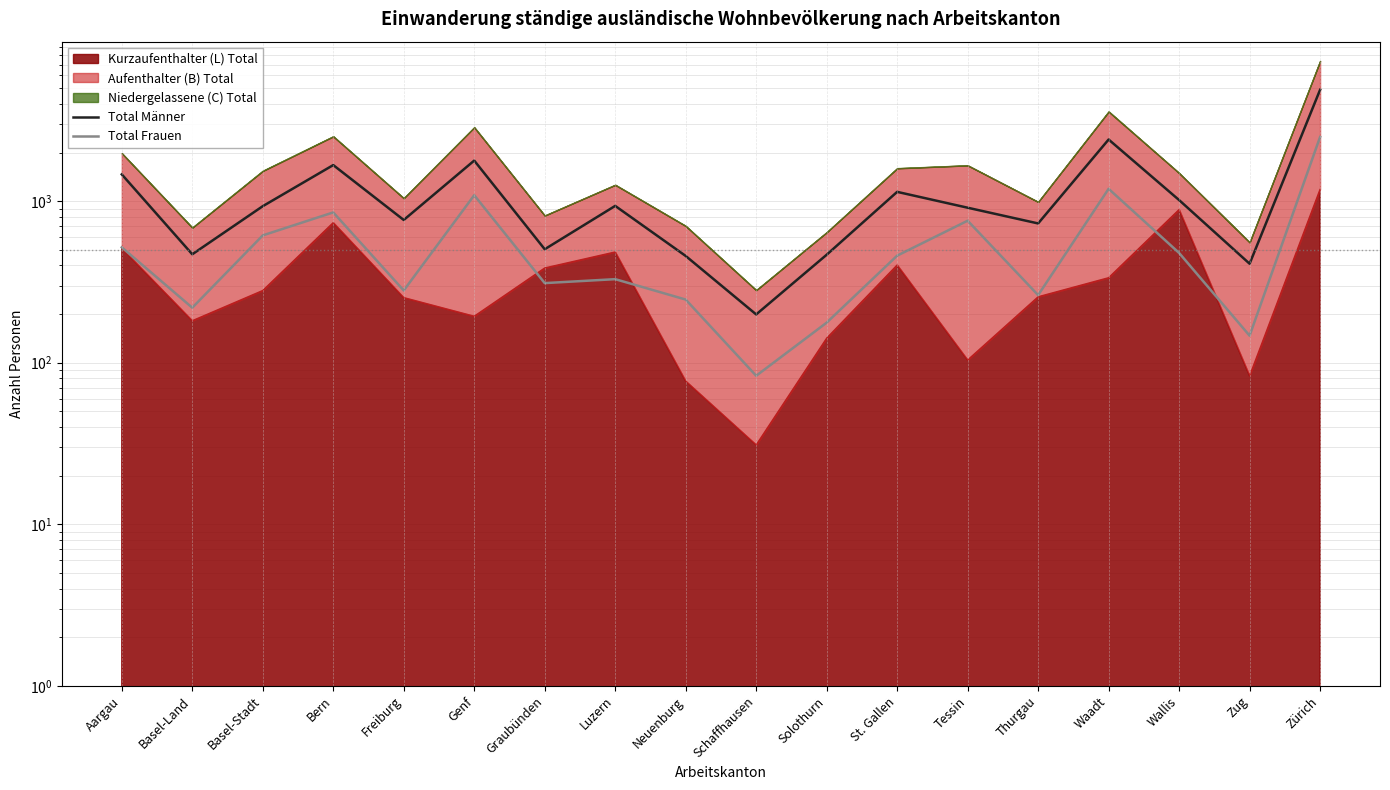

Where is Total Frauen nearest to the value 1290?

Waadt